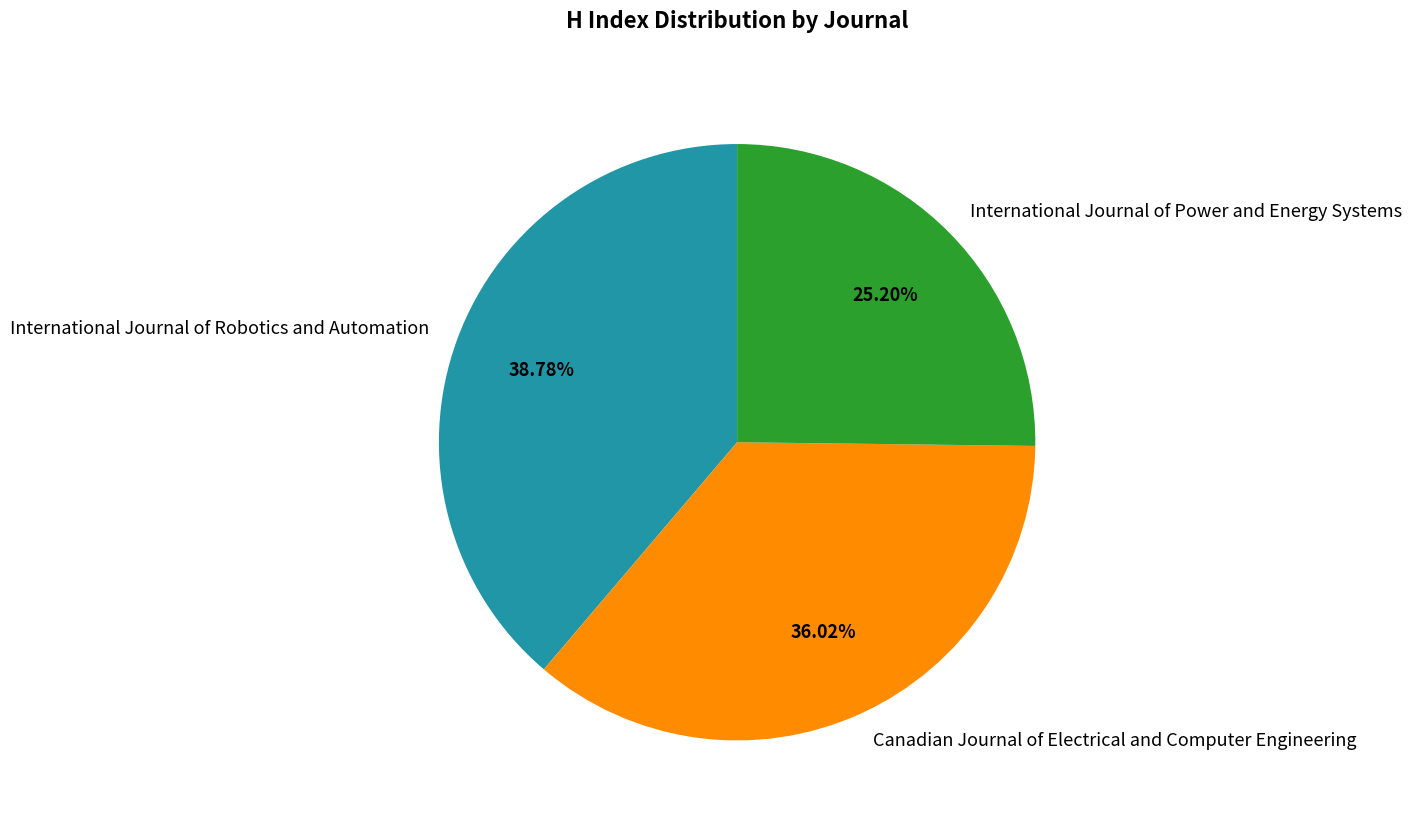

Approximately how many times larger is the value at International Journal of Robotics and Automation compared to International Journal of Power and Energy Systems?

1.5